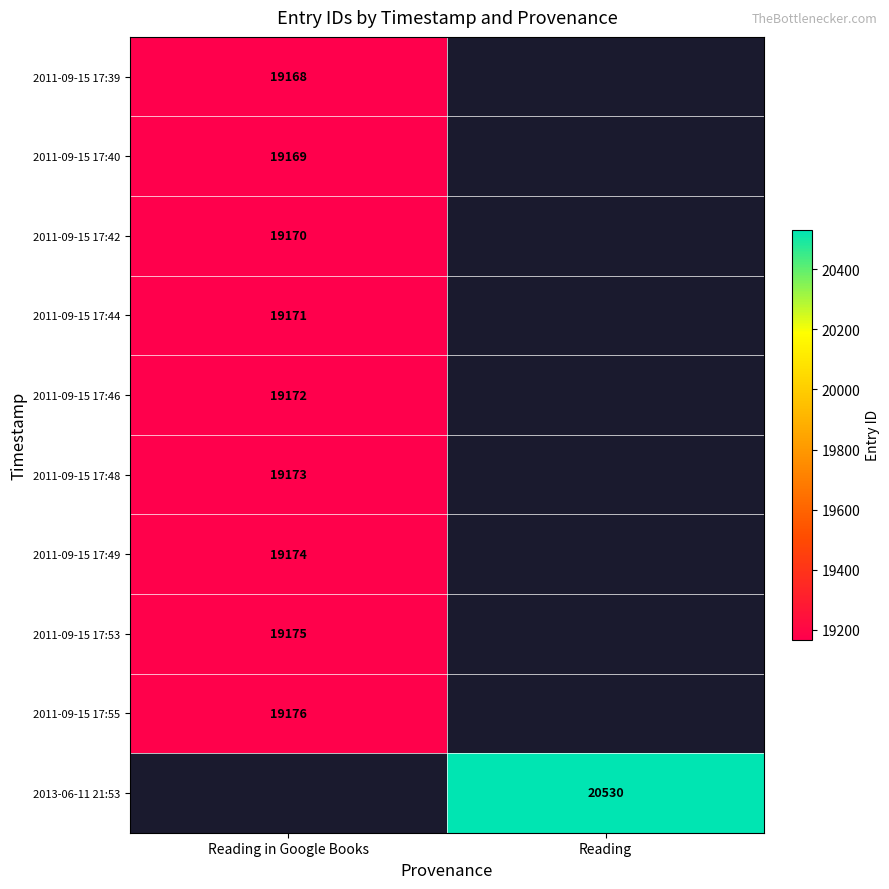

What is the greatest value displayed?

20530.0